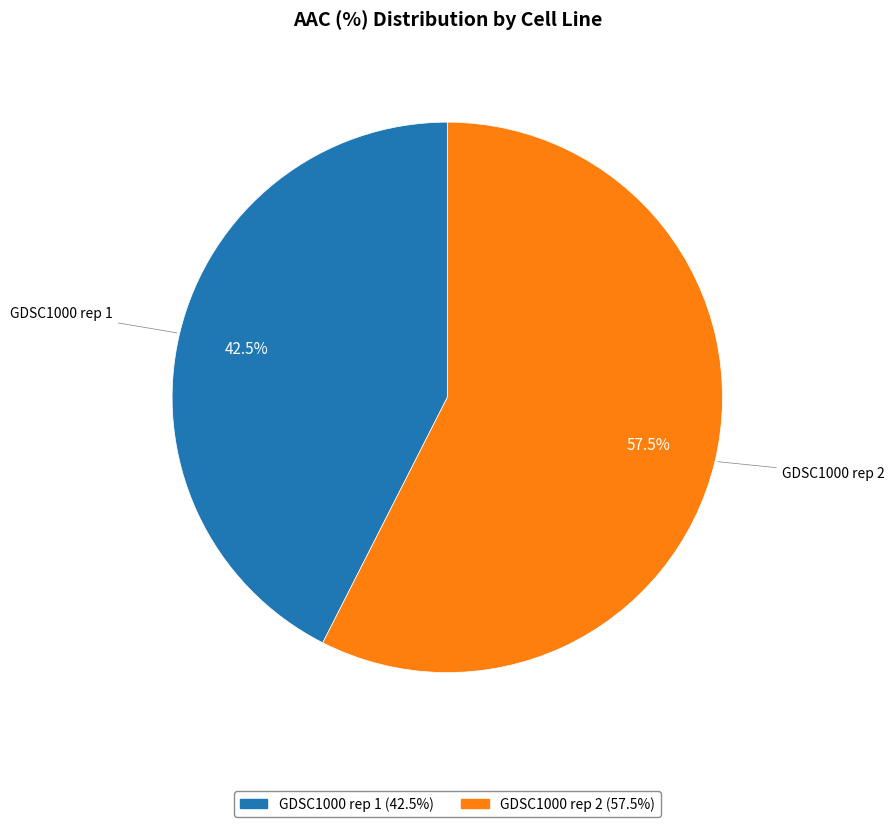

Rank the categories by value from highest to lowest.

GDSC1000 rep 2, GDSC1000 rep 1